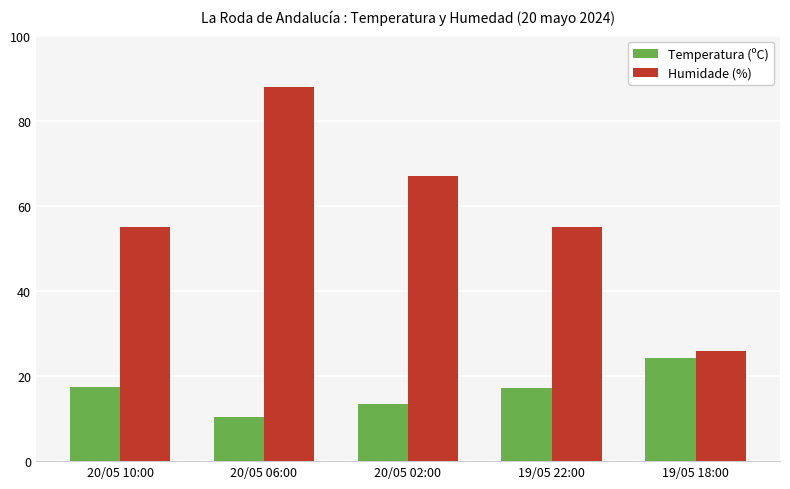

What is the value of the Humidade (%) bar at the 4th from the left?

55.0